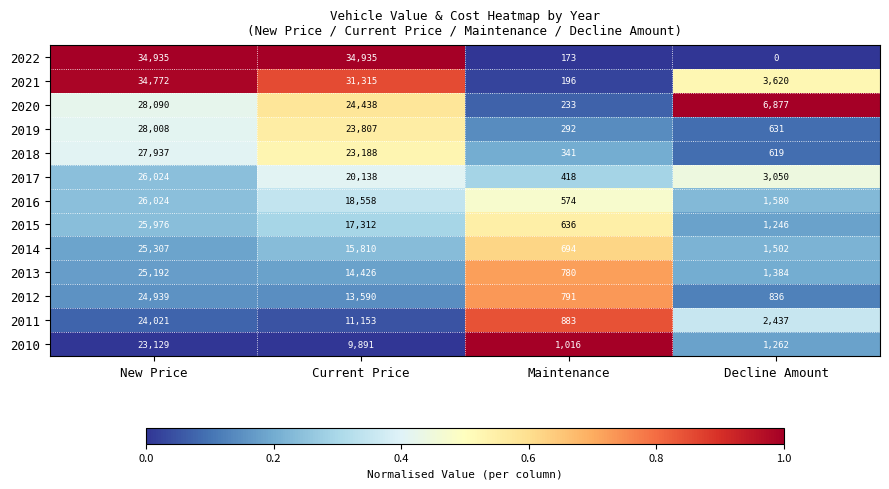

What is the highest value of the 2011 series?

24021